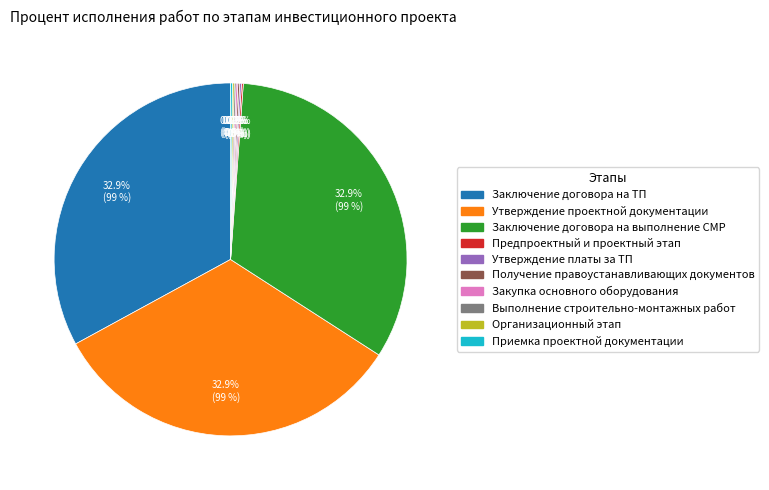

Is there any slice that represents more than half of the pie?

No